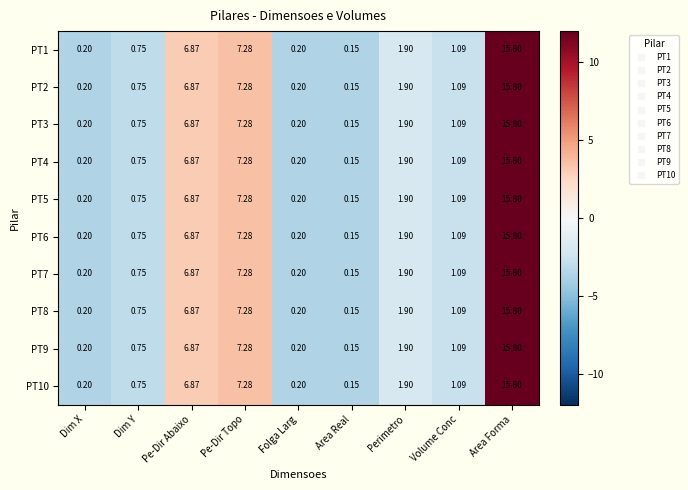

At which category is the sum across all series the highest?

Area Forma